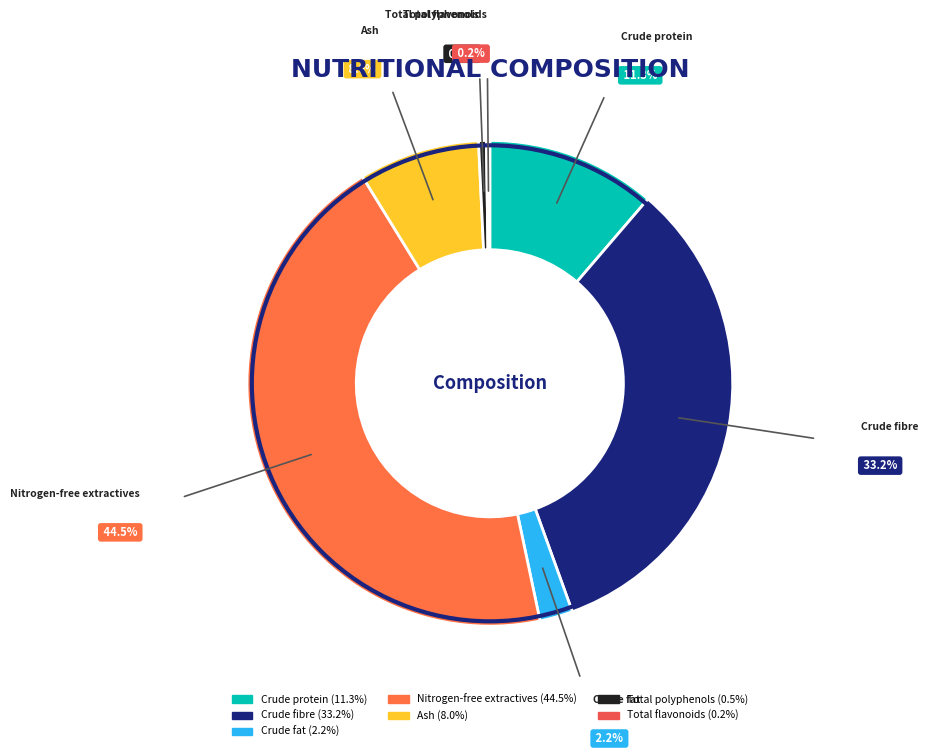

Which slice is the largest?

Nitrogen-free extractives